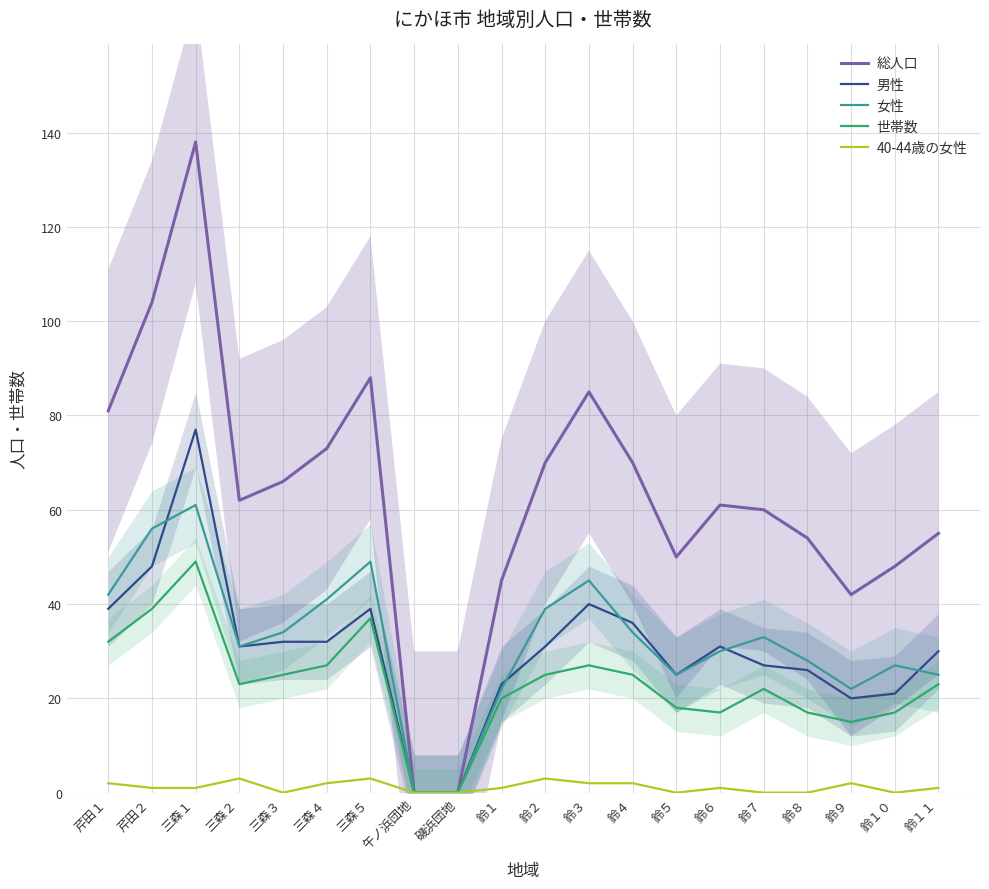

Between 三森１ and 三森２, which series saw the biggest shift?

総人口